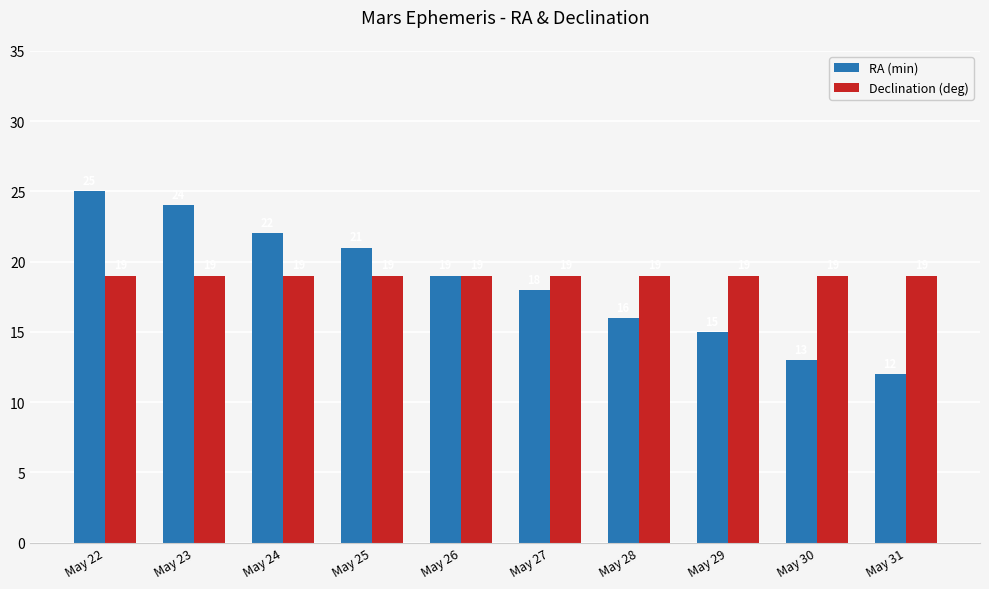

What is the total value across all series at May 29?

34